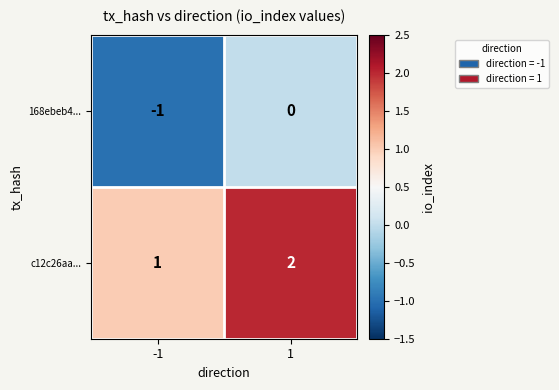

At which category is the sum across all series the highest?

1